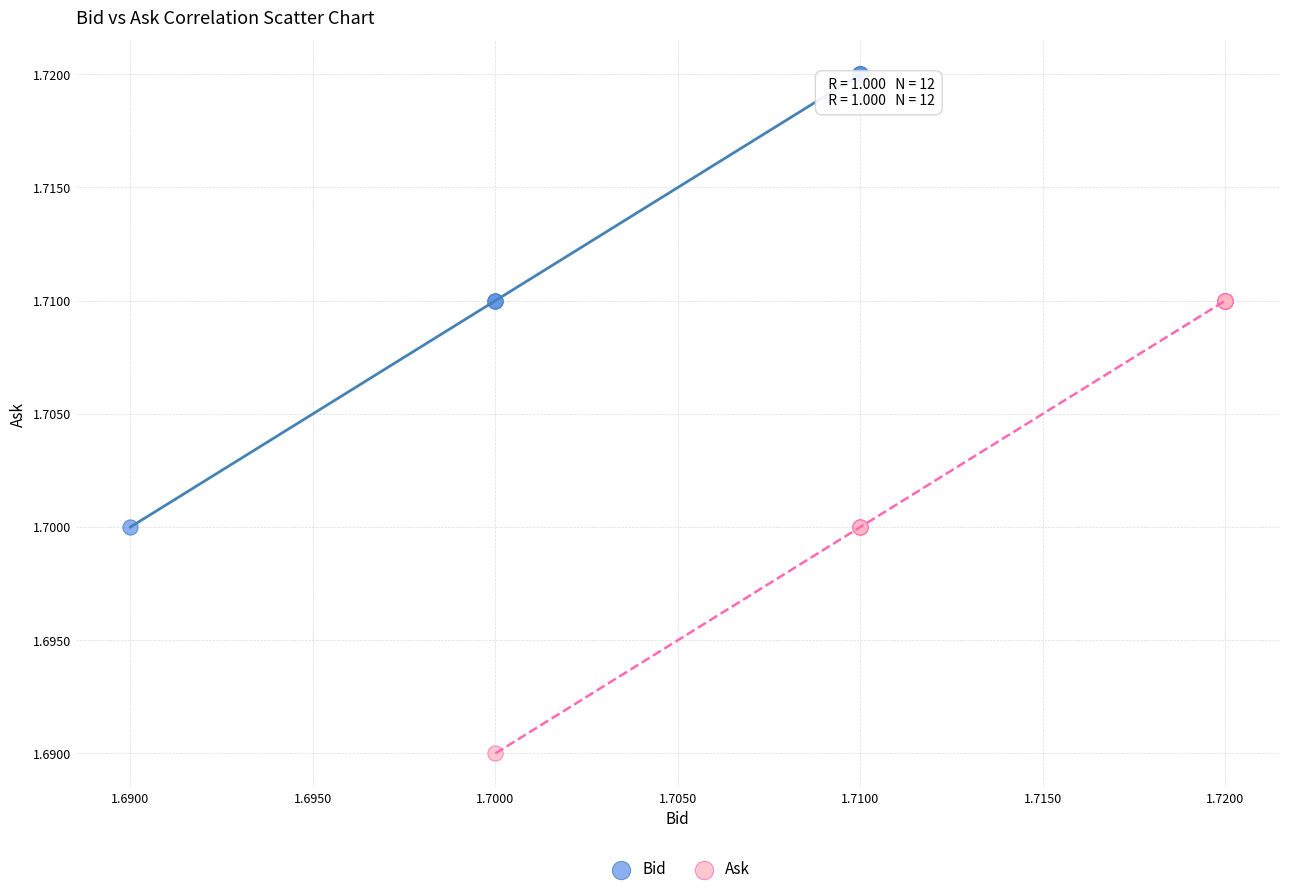

Which series contains the highest Y value?

Bid